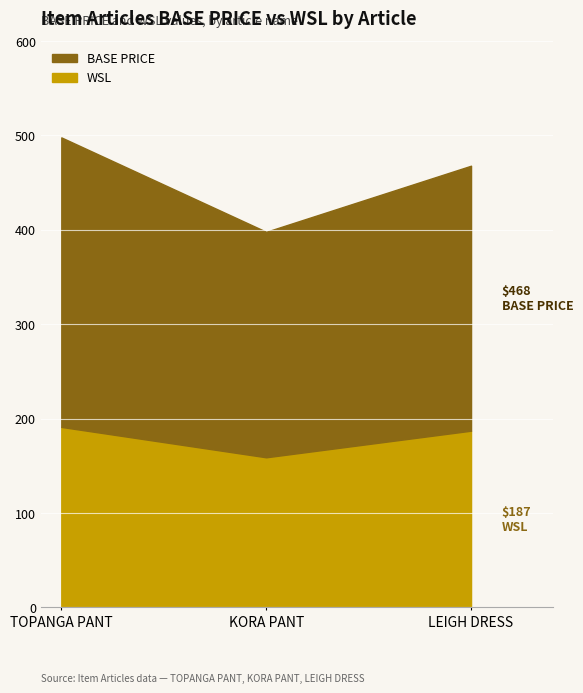

Reading left to right, extract all data points from this chart.

BASE PRICE: TOPANGA PANT=498.0	KORA PANT=398.0	LEIGH DRESS=468.0
WSL: TOPANGA PANT=191.2	KORA PANT=159.0	LEIGH DRESS=187.2